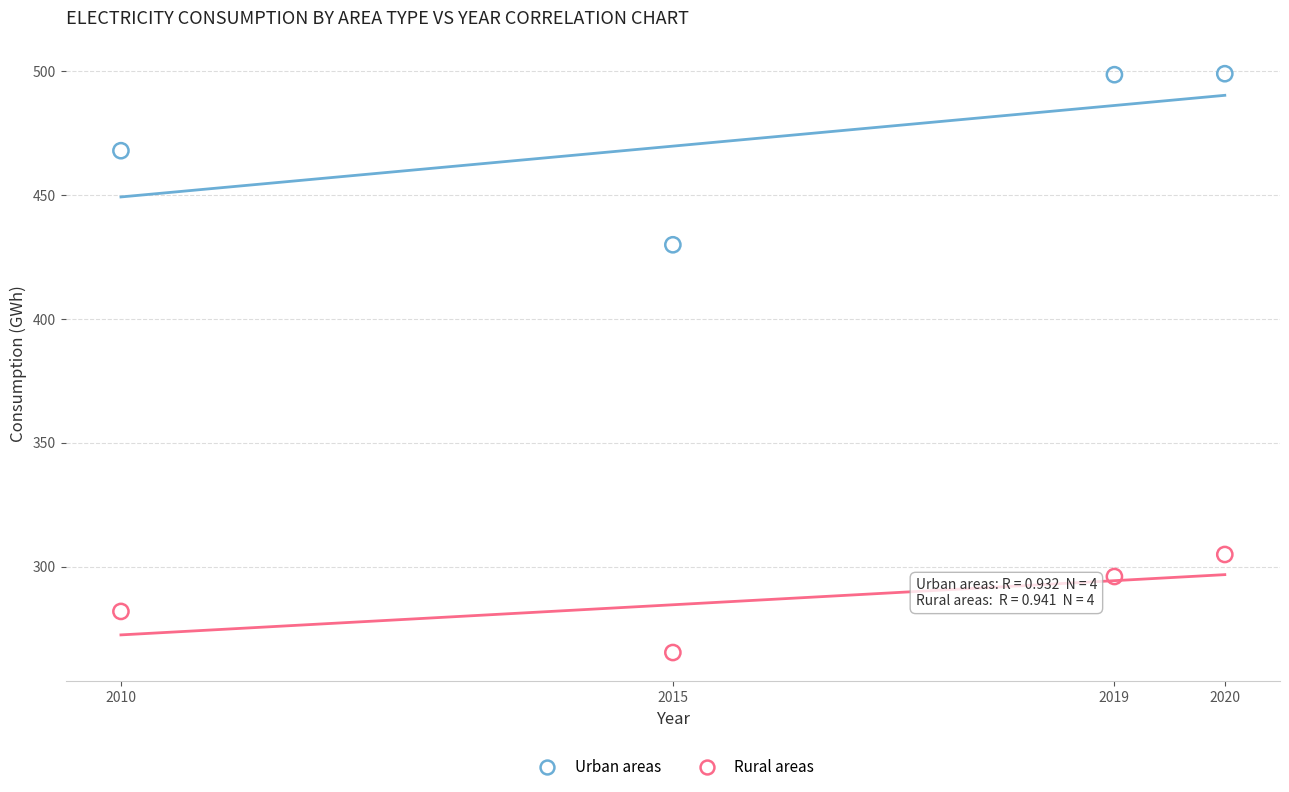

Which series reaches the minimum Y coordinate?

Rural areas